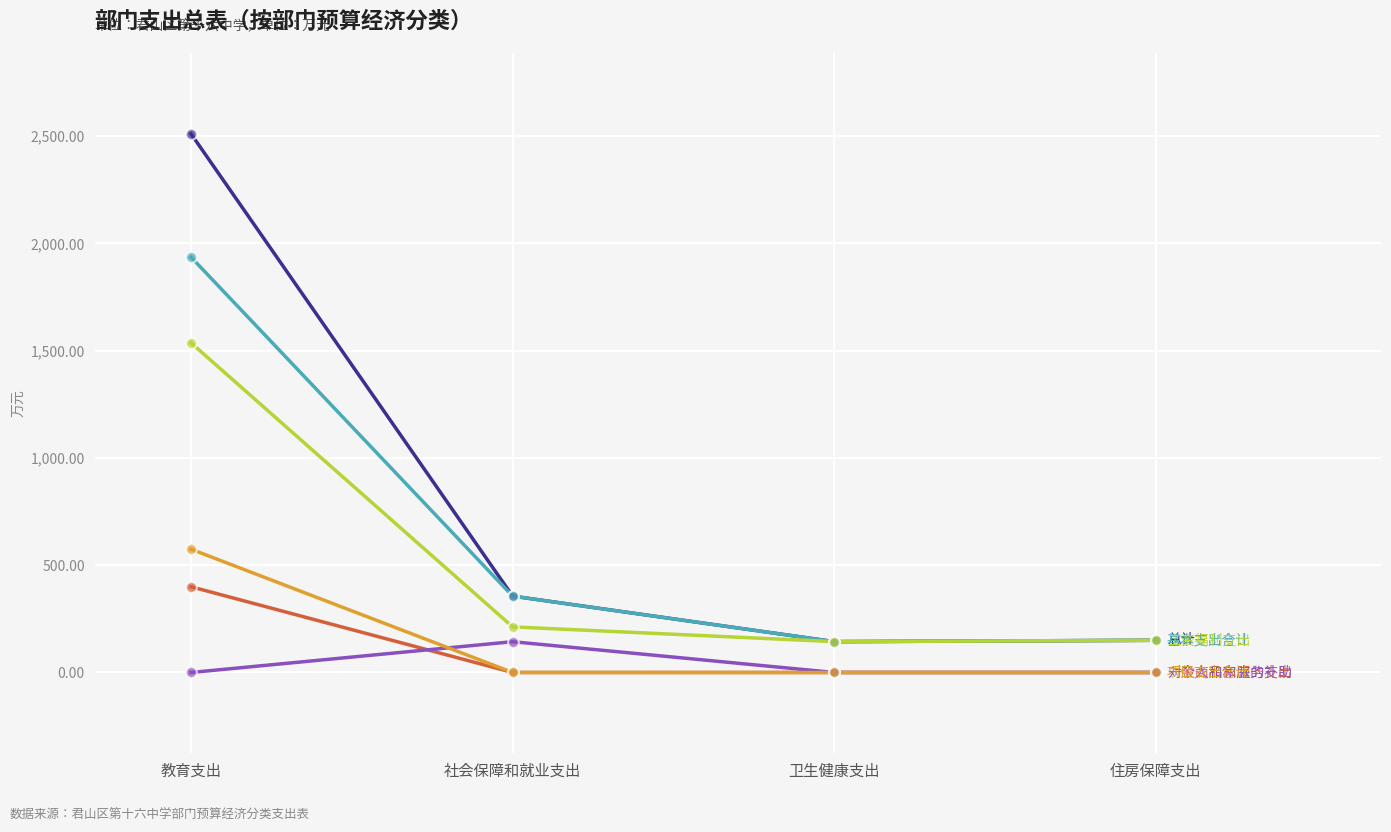

What is the spread (max minus min) of values at 住房保障支出?

150.0